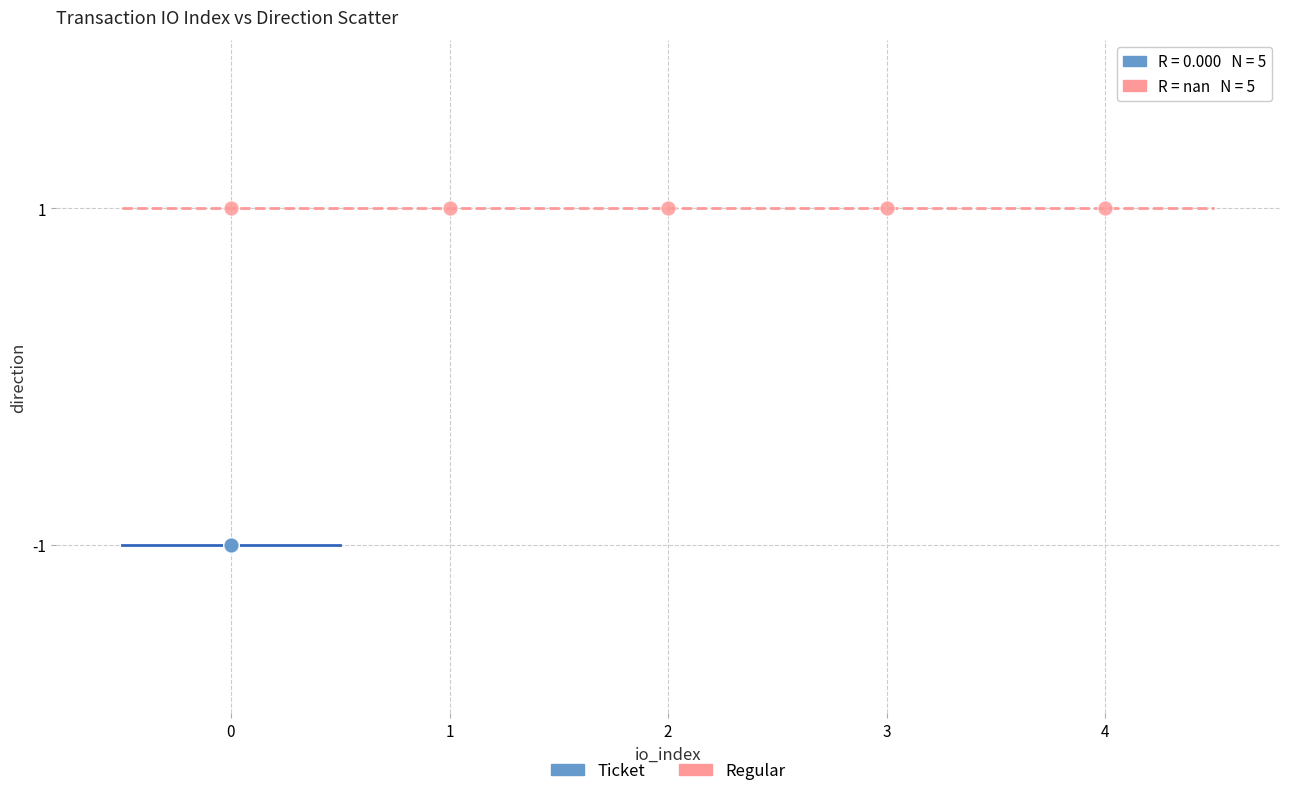

Which series reaches the minimum Y coordinate?

Ticket